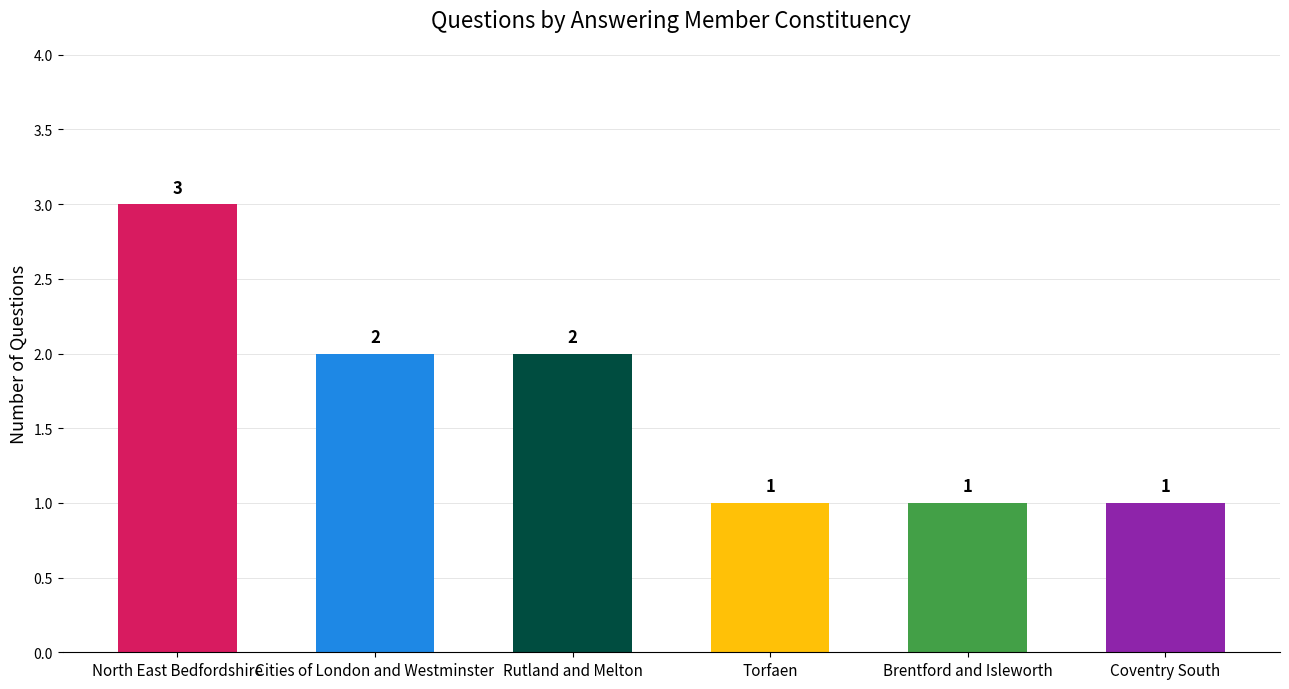

Between North East Bedfordshire and Coventry South, which is larger?

North East Bedfordshire